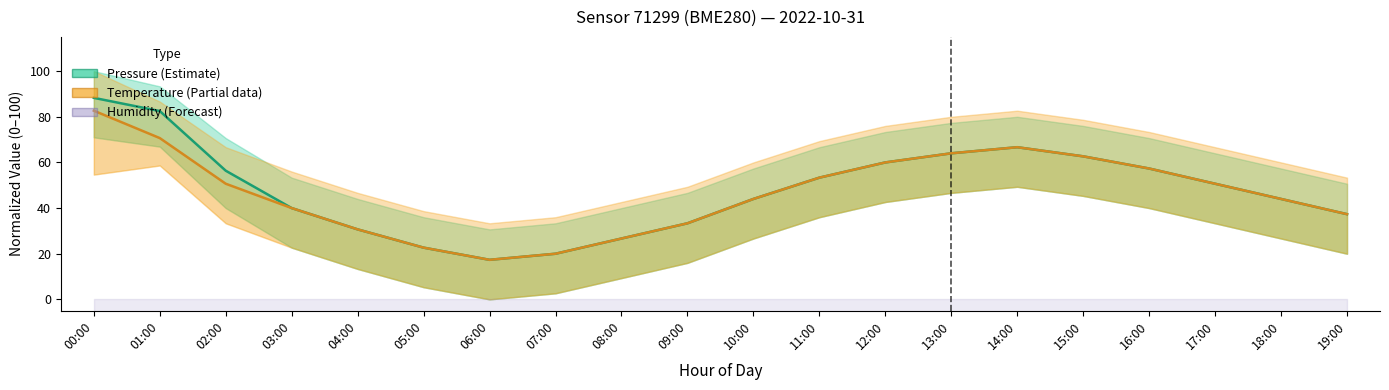

At how many categories does at least one series exceed -6385?

20